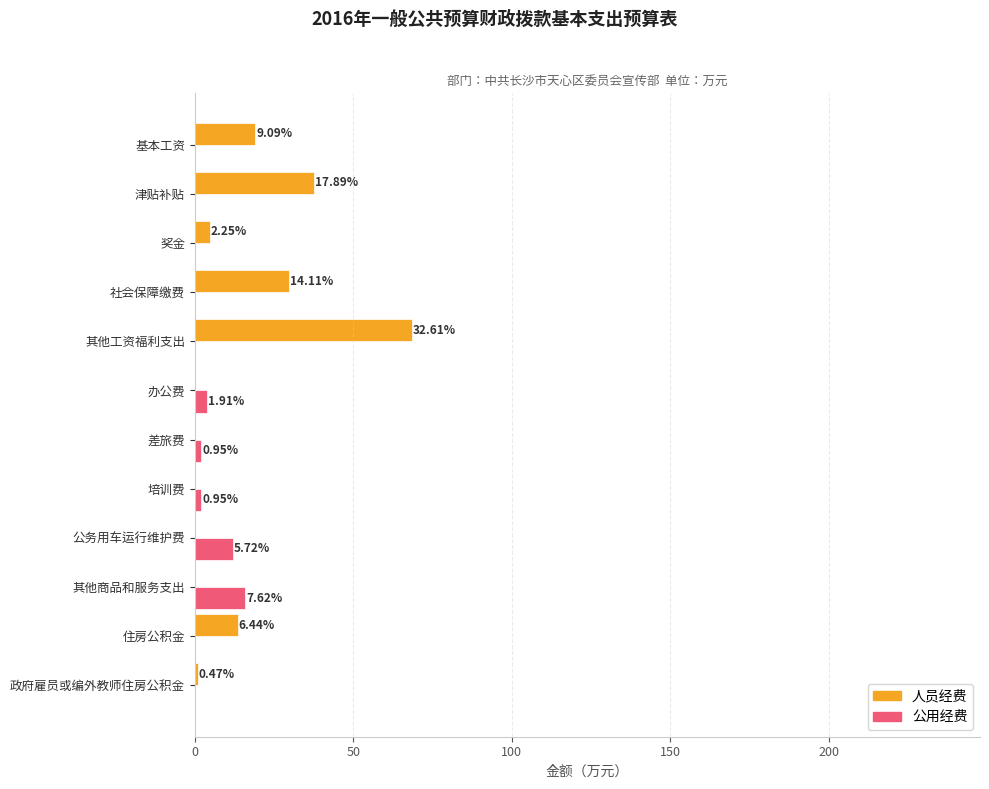

Which series has the largest range (max minus min)?

人员经费